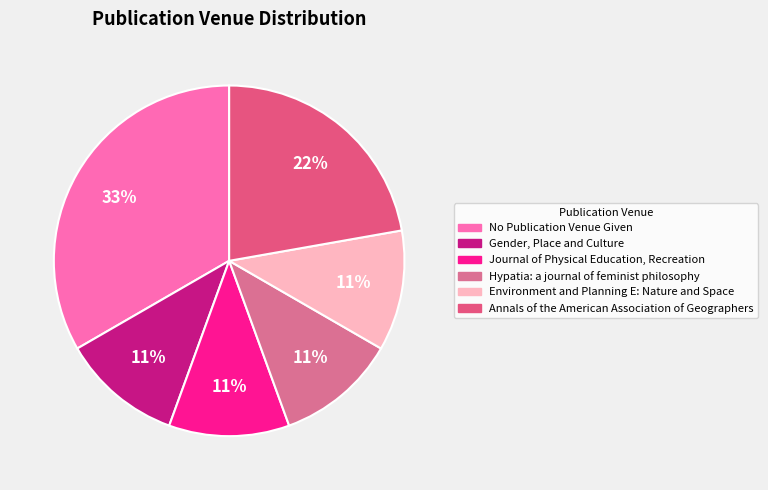

Combined, do Hypatia: a journal of feminist philosophy and Journal of Physical Education, Recreation account for over 50%?

No